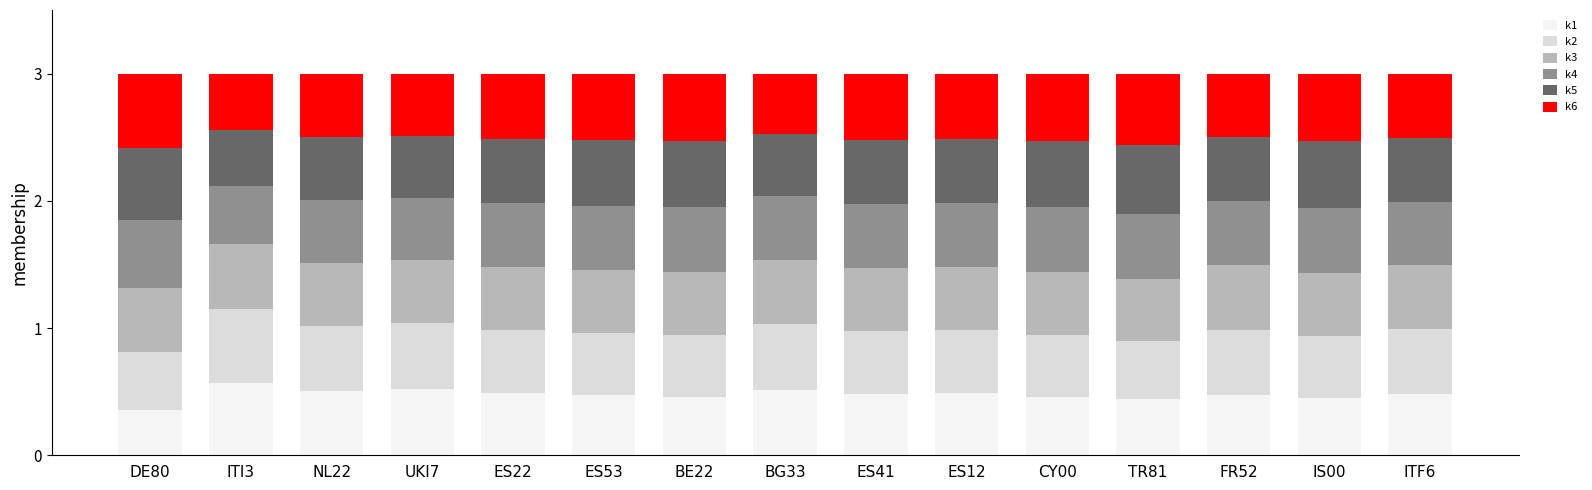

What are all the series names shown in the legend?

k1, k2, k3, k4, k5, k6